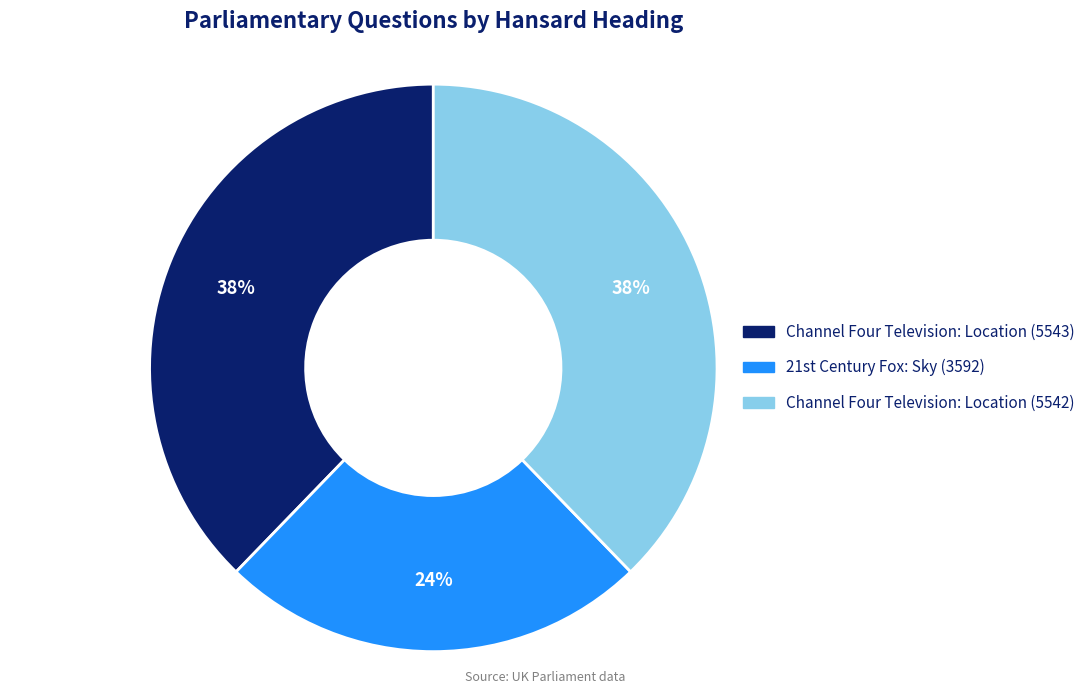

Does any single category account for the majority?

No